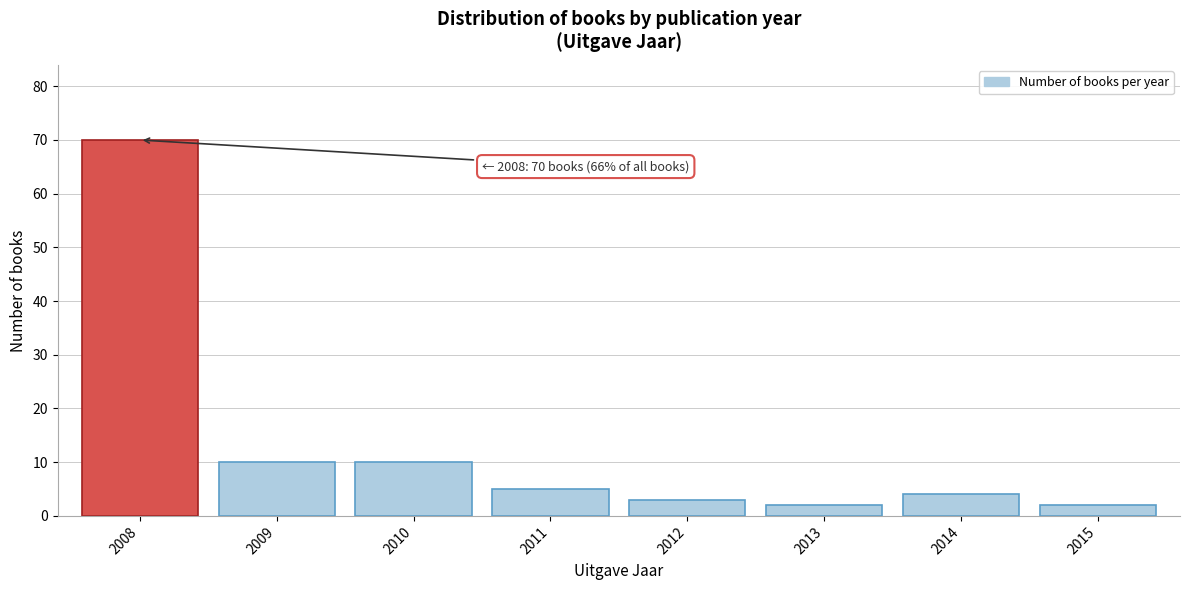

Reading left to right, extract all data points from this chart.

2008=70	2009=10	2010=10	2011=5	2012=3	2013=2	2014=4	2015=2